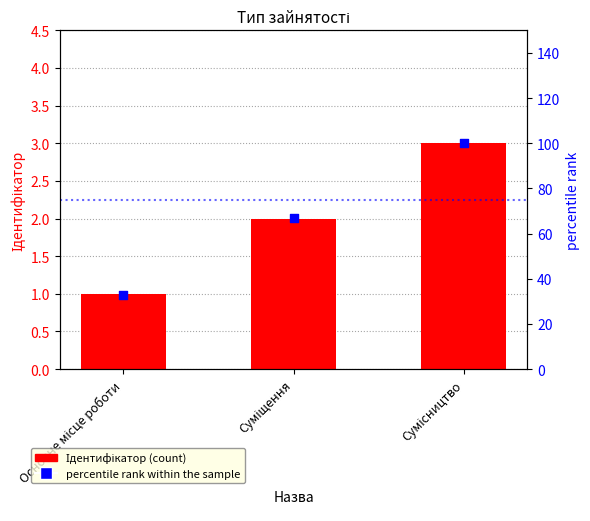

What is the total value across all series at Суміщення?

69